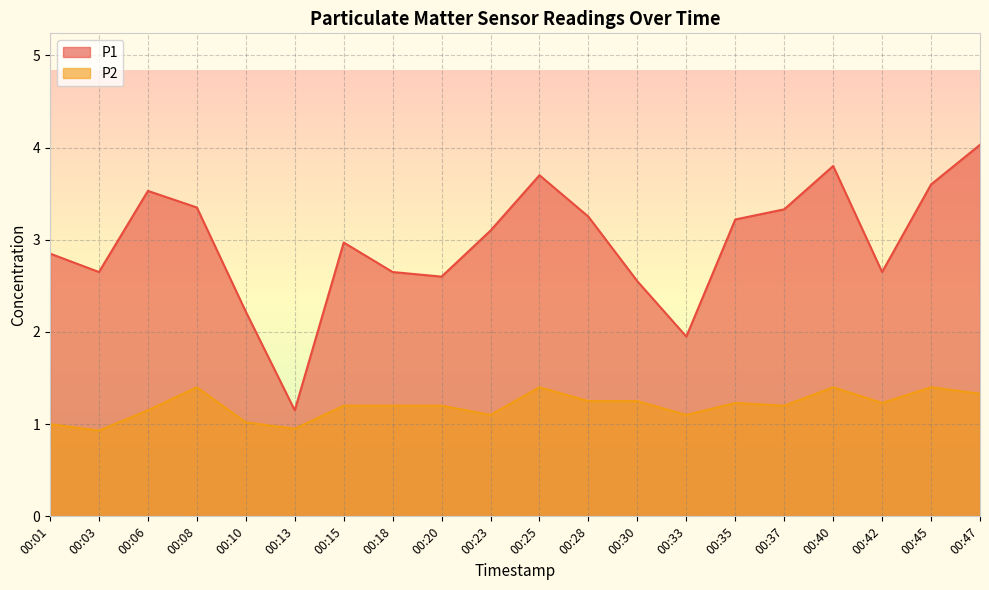

At which label does P1 reach its minimum?

00:13